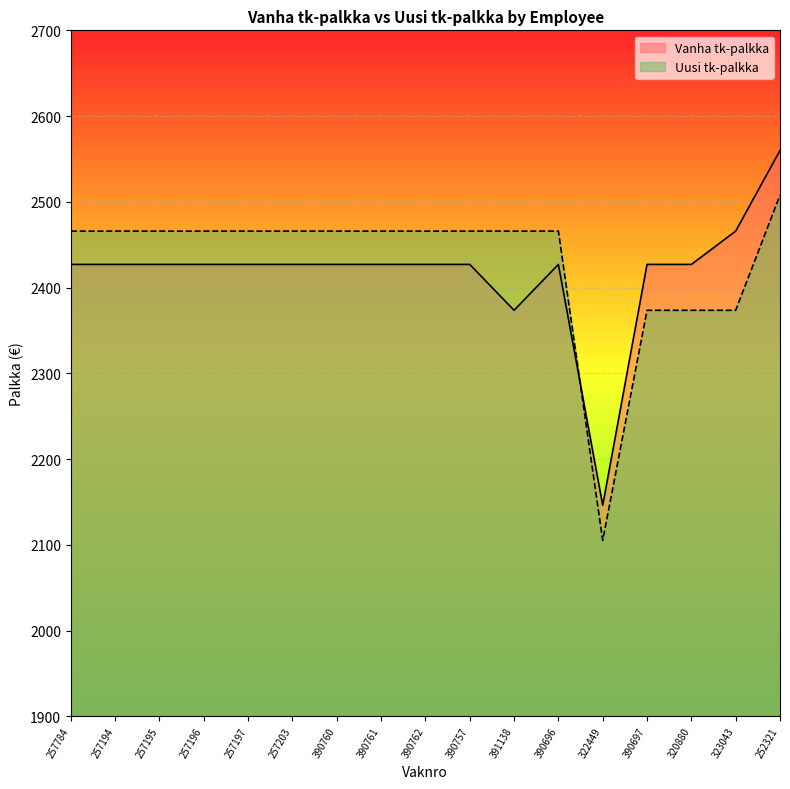

In Vanha tk-palkka, how many points are higher than both neighbors (excluding endpoints)?

1